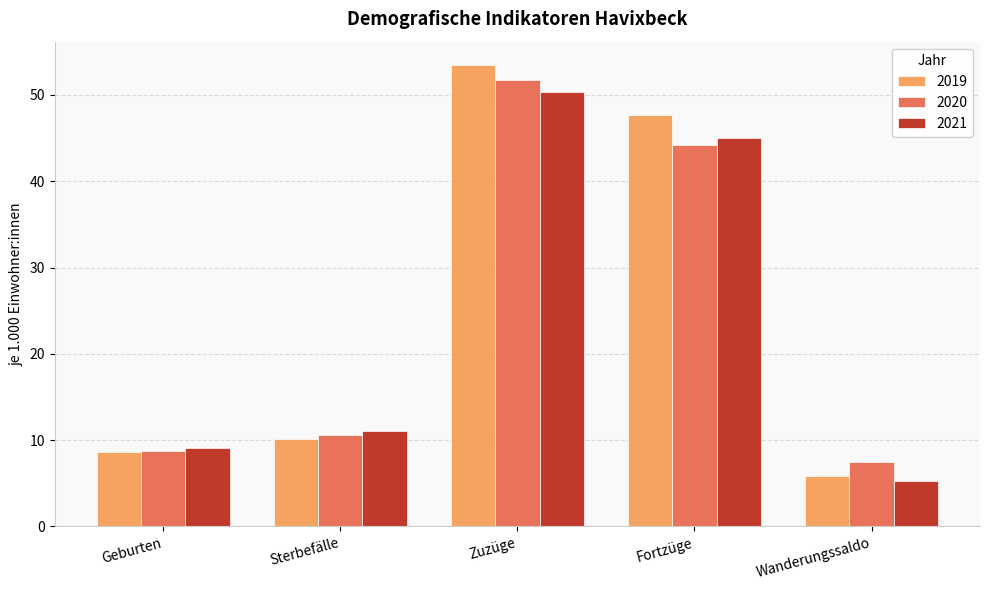

What is the average value of the 2020 series?

24.6